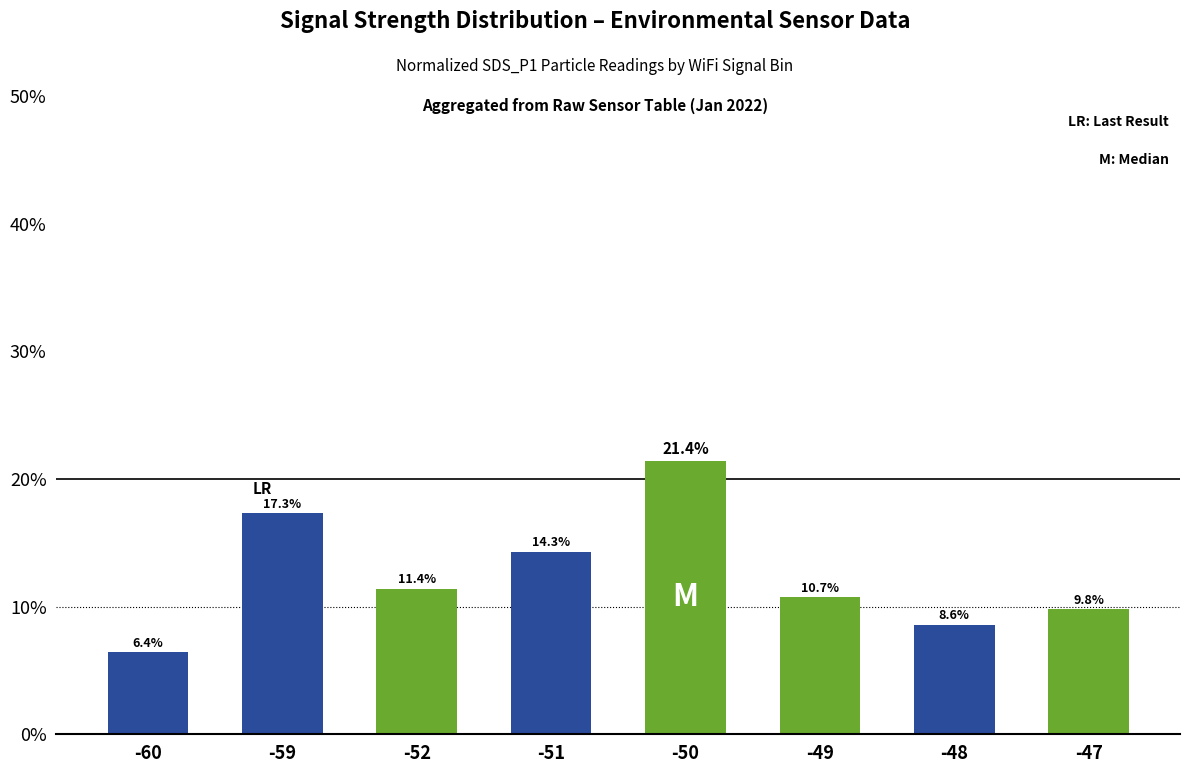

Reading left to right, transcribe all the data shown in this chart.

-60=6.4	-59=17.3	-52=11.4	-51=14.3	-50=21.4	-49=10.7	-48=8.6	-47=9.8